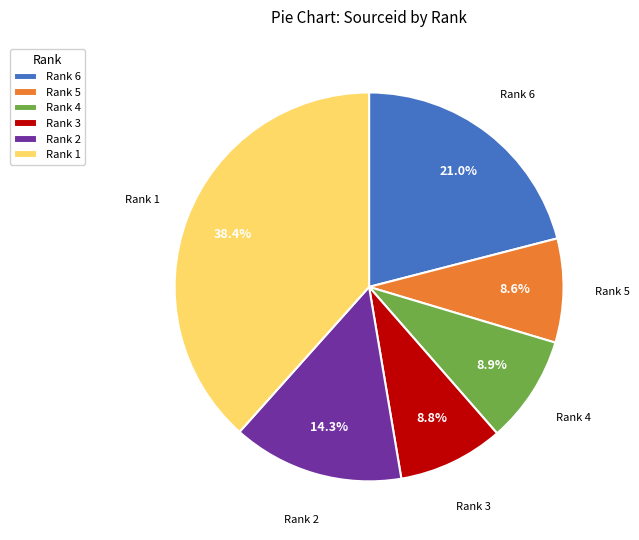

What is the ratio of the value at Rank 1 to the value at Rank 6?

1.8